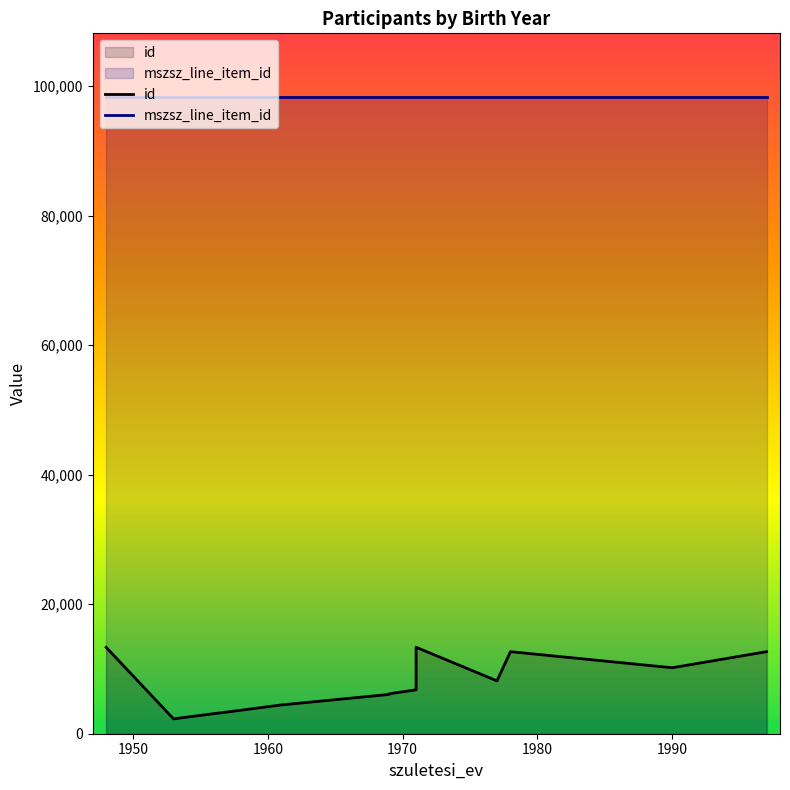

Which has a higher value, 1957 or 1969?

1969